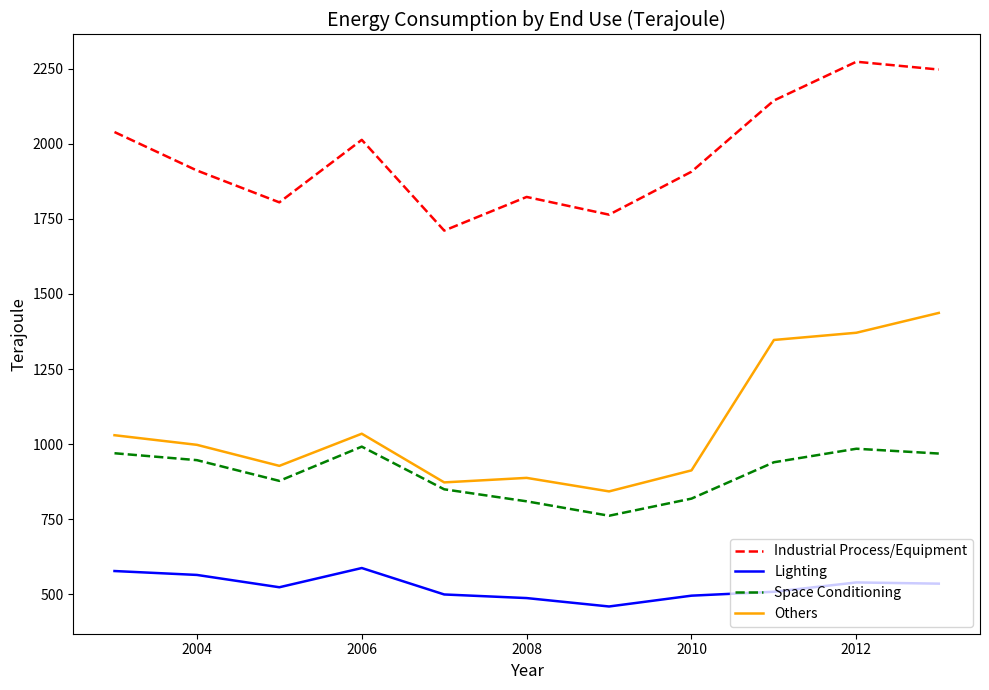

Rank the series by their maximum value, from lowest to highest.

Lighting, Space Conditioning, Others, Industrial Process/Equipment